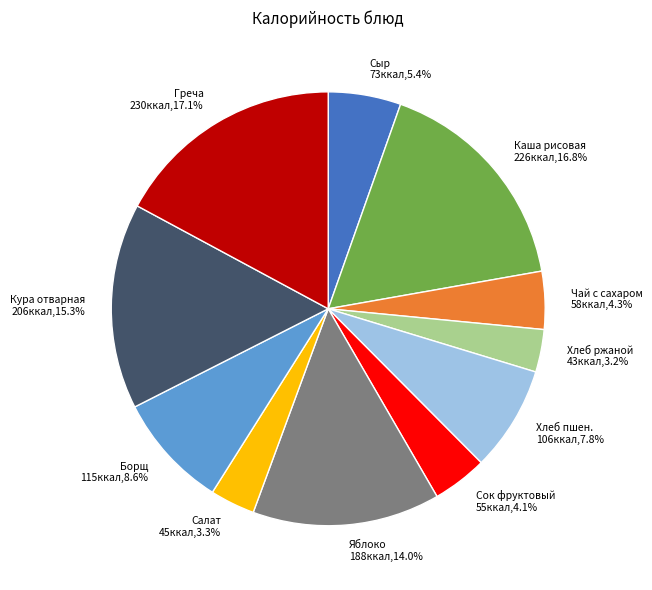

Is there any slice that represents more than half of the pie?

No